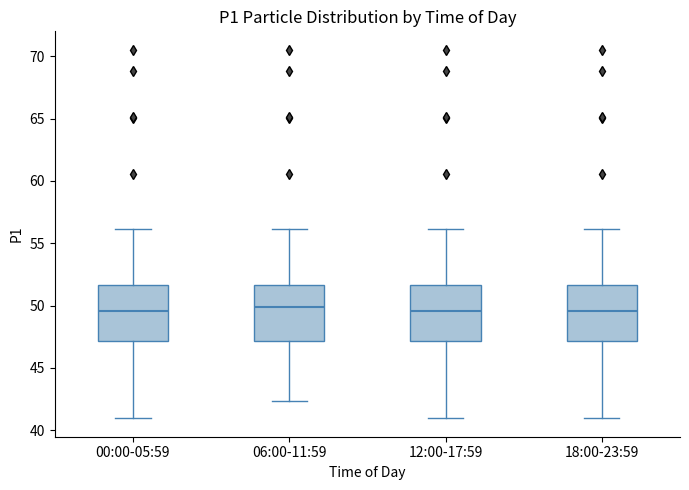

Where does the lower whisker of the box for 18:00-23:59 end on the y-axis? The values are not printed on the chart, so give them approximately, as read against the axis.

41.0